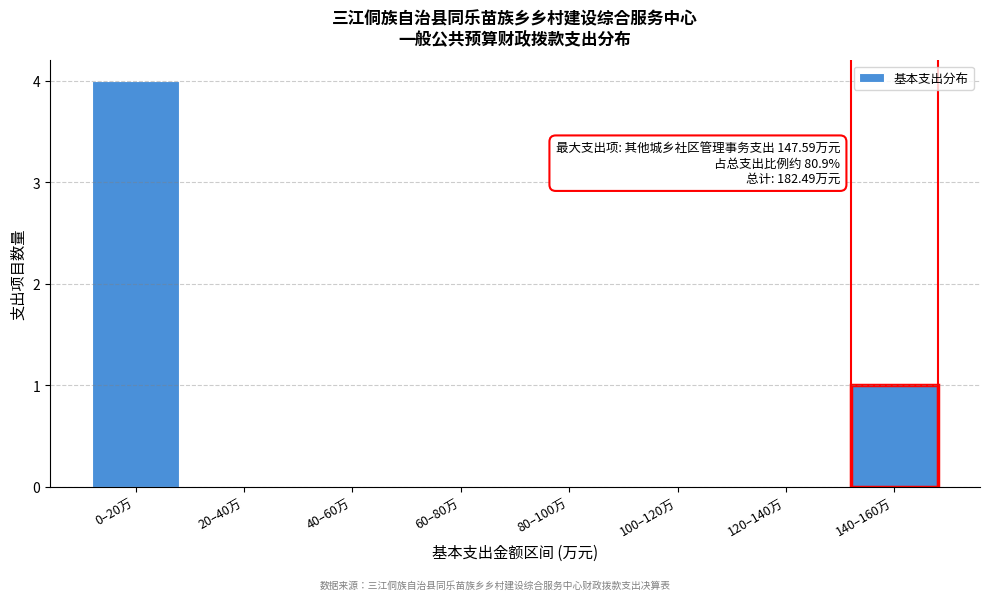

Reading right to left, list all the values displayed in this chart.

140–160万=1	120–140万=0	100–120万=0	80–100万=0	60–80万=0	40–60万=0	20–40万=0	0–20万=4